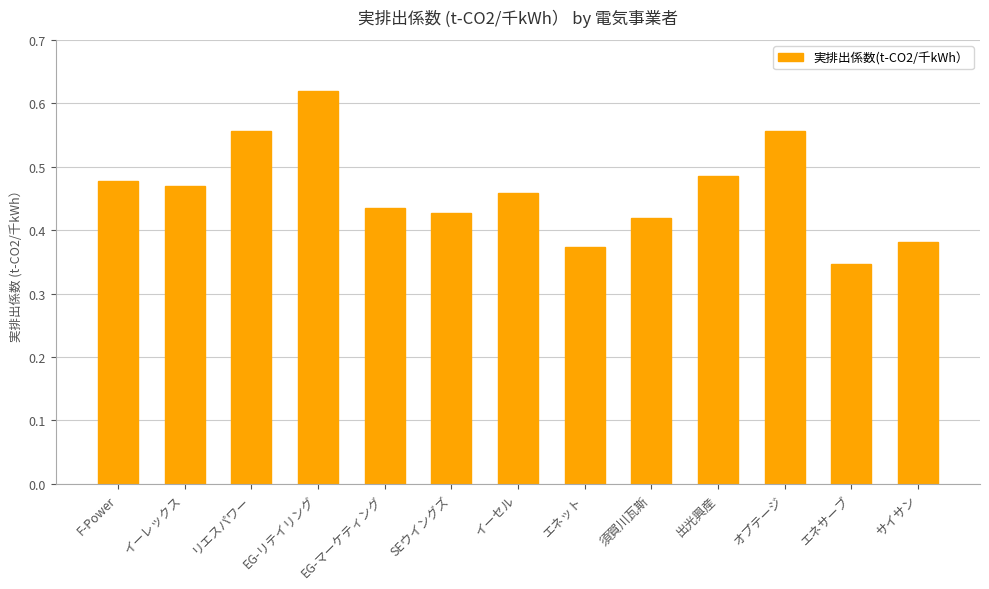

How many distinct data groups are displayed?

1